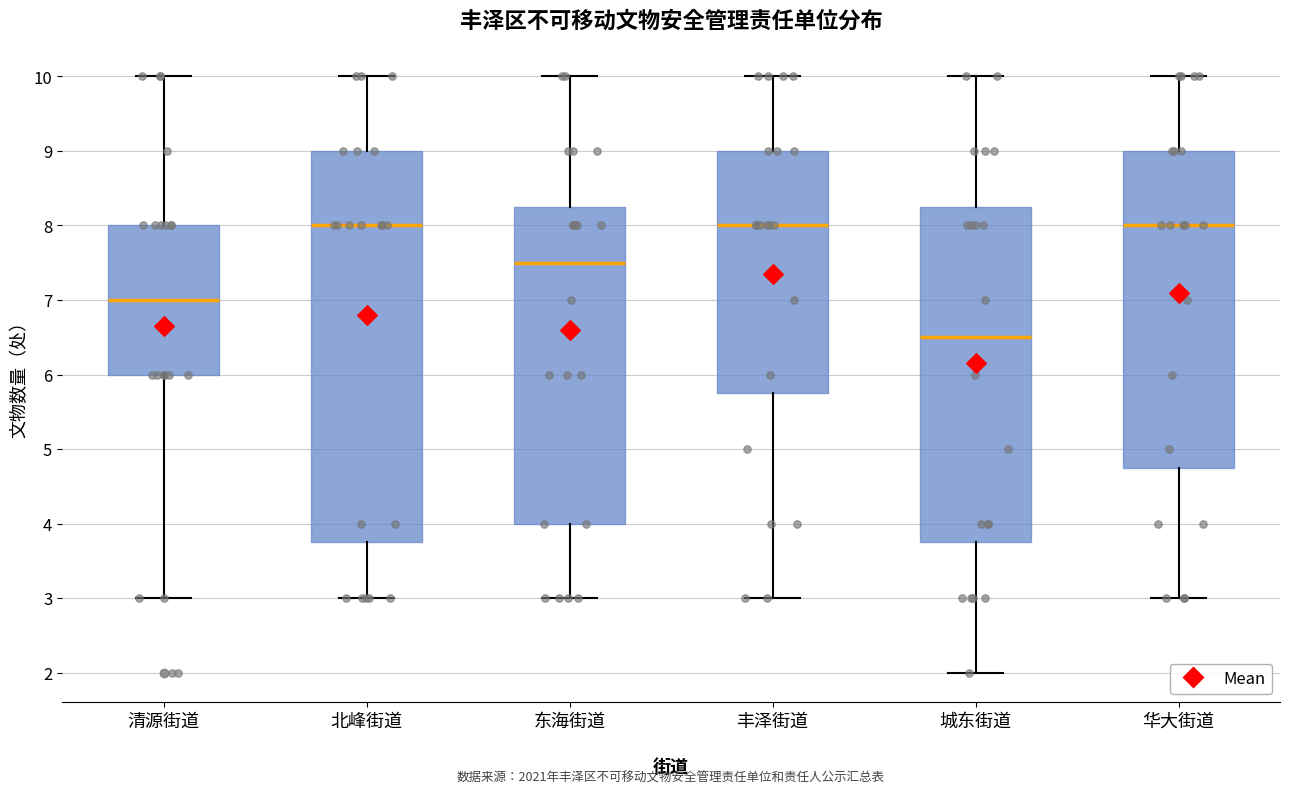

Reading left to right, read every box against the y-axis: the position of its median line, the range the box covers, and the ends of its whiskers. The values are not printed on the chart, so give them approximately, as read against the axis.

清源街道: median 7.0, box 6.0 to 8.0, whiskers 3.0 to 10.0
北峰街道: median 8.0, box 3.8 to 9.0, whiskers 3.0 to 10.0
东海街道: median 7.5, box 4.0 to 8.3, whiskers 3.0 to 10.0
丰泽街道: median 8.0, box 5.8 to 9.0, whiskers 3.0 to 10.0
城东街道: median 6.5, box 3.8 to 8.3, whiskers 2.0 to 10.0
华大街道: median 8.0, box 4.8 to 9.0, whiskers 3.0 to 10.0